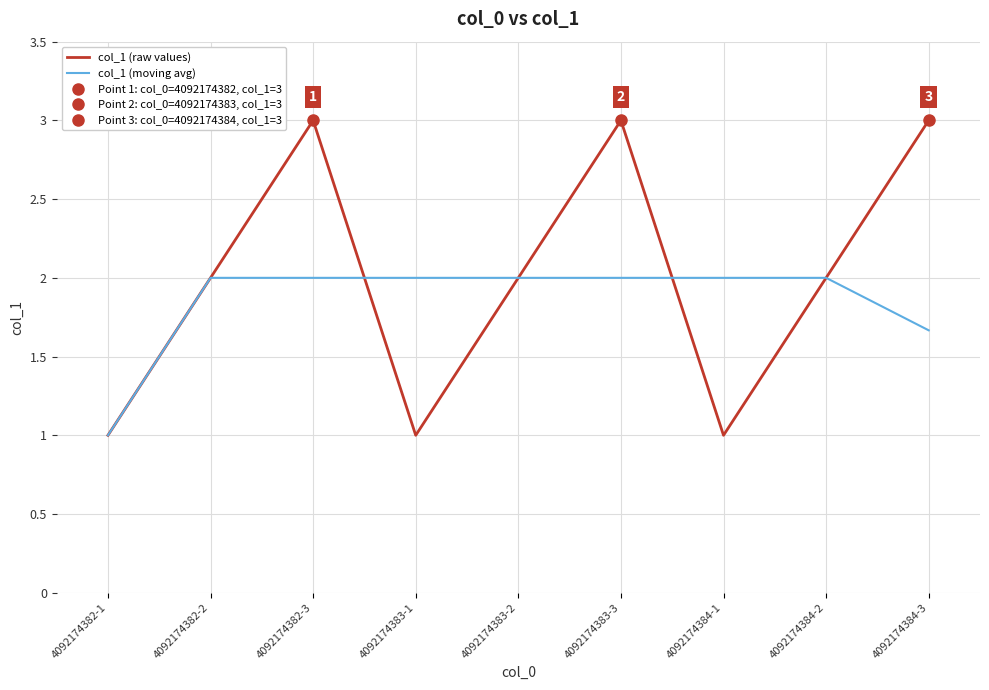

What is the maximum value for col_1 (raw values)?

3.0